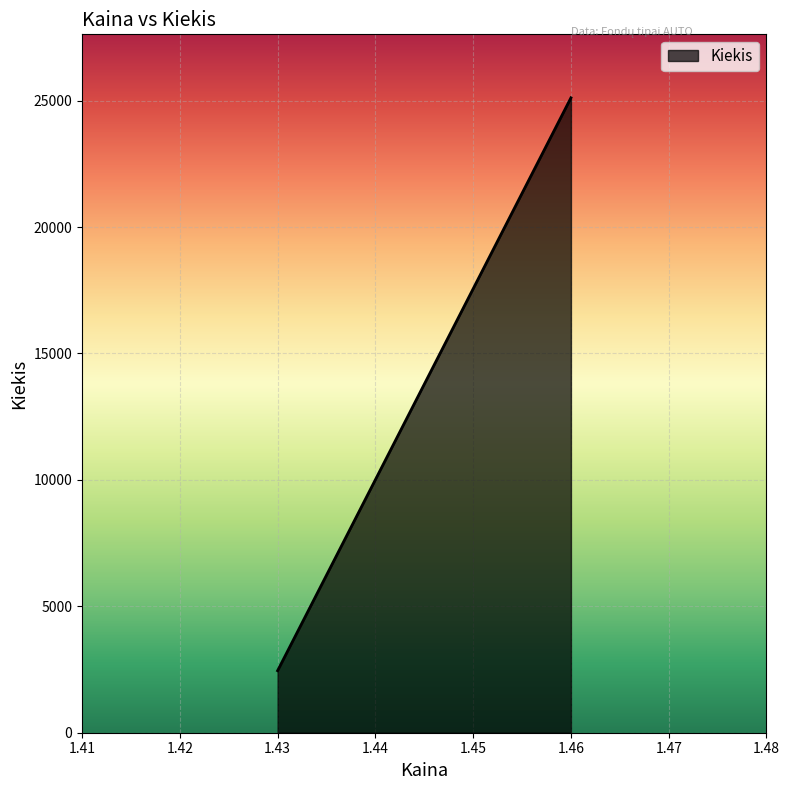

How many categories are shown in the chart?

2